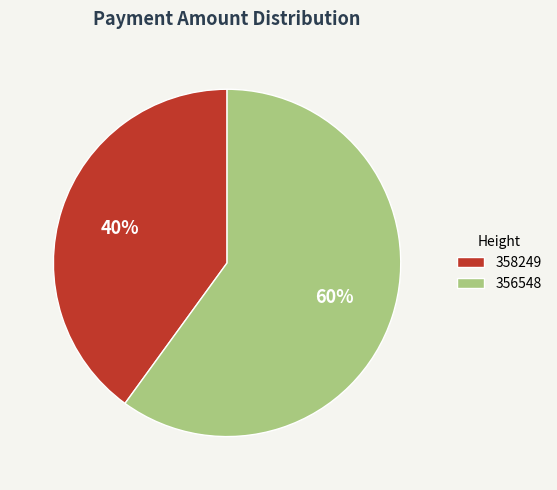

To the nearest percent, what is the difference between the 358249 and 356548 slice percentages?

20%